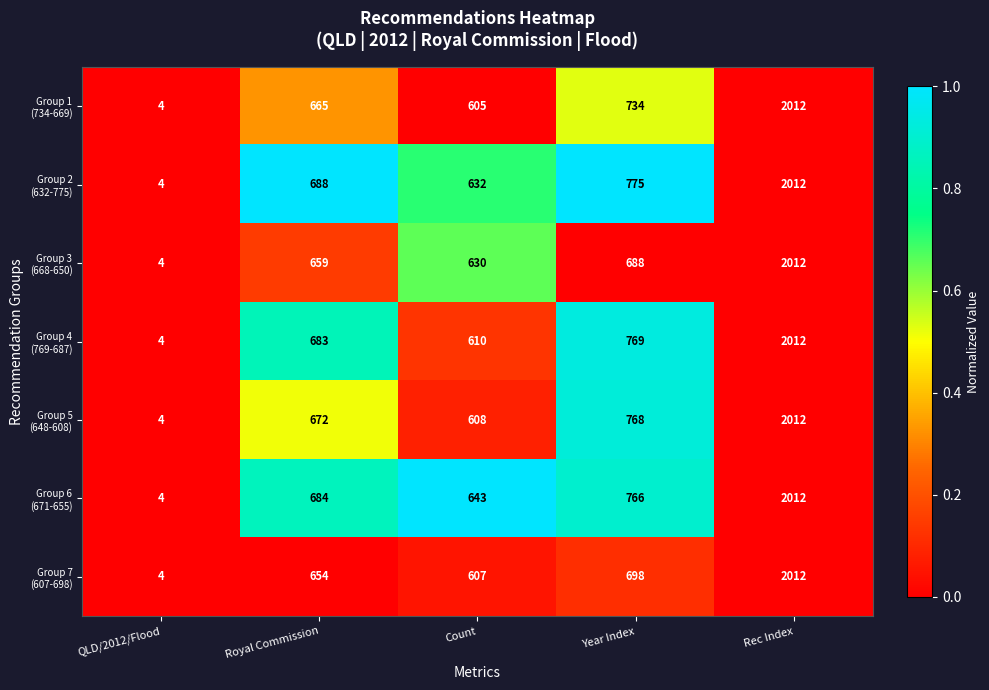

At which category is the sum across all series the highest?

Rec Index